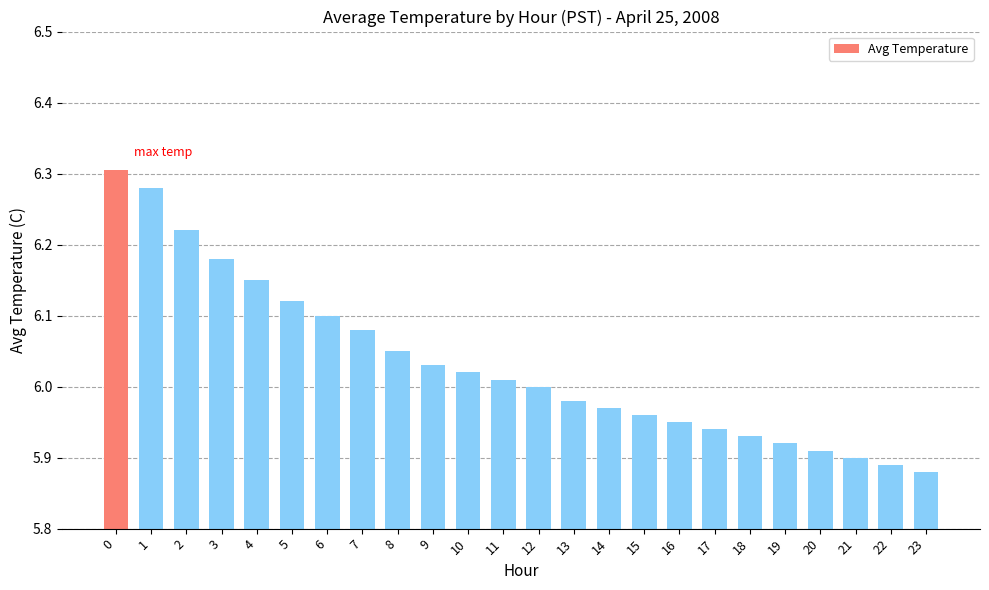

What is the difference between the maximum and minimum values?

0.4